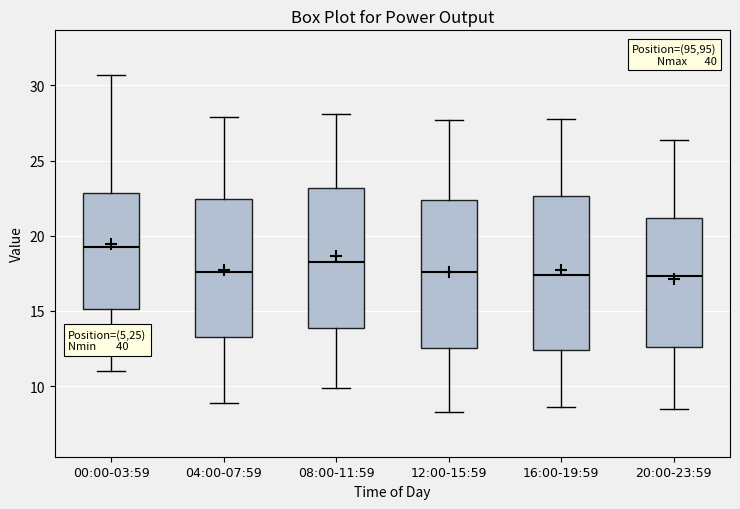

Reading left to right, transcribe this box plot: for each box, give where its median line is, the range the box spans, and where its two whiskers end, as read against the y-axis. The values are not printed on the chart, so give them approximately, as read against the axis.

00:00-03:59: median 19.5, box 15.0 to 23.0, whiskers 11.0 to 30.5
04:00-07:59: median 17.5, box 13.5 to 22.5, whiskers 9.0 to 28.0
08:00-11:59: median 18.5, box 14.0 to 23.0, whiskers 10.0 to 28.0
12:00-15:59: median 17.5, box 12.5 to 22.5, whiskers 8.5 to 27.5
16:00-19:59: median 17.5, box 12.5 to 22.5, whiskers 8.5 to 28.0
20:00-23:59: median 17.5, box 12.5 to 21.0, whiskers 8.5 to 26.5